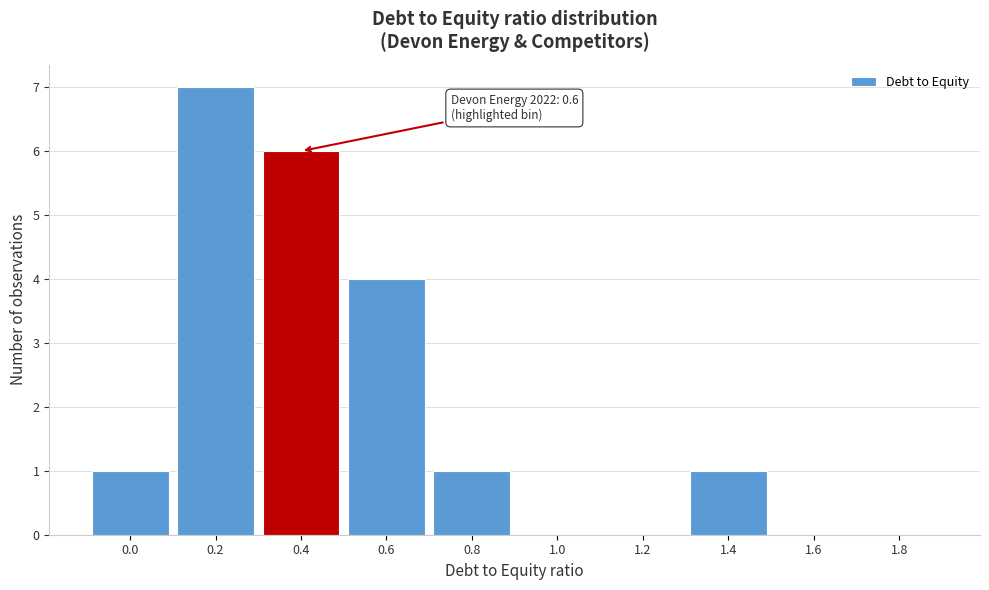

Reading left to right, extract all data points from this chart.

0.0=1	0.2=7	0.4=6	0.6=4	0.8=1	1.0=0	1.2=0	1.4=1	1.6=0	1.8=0